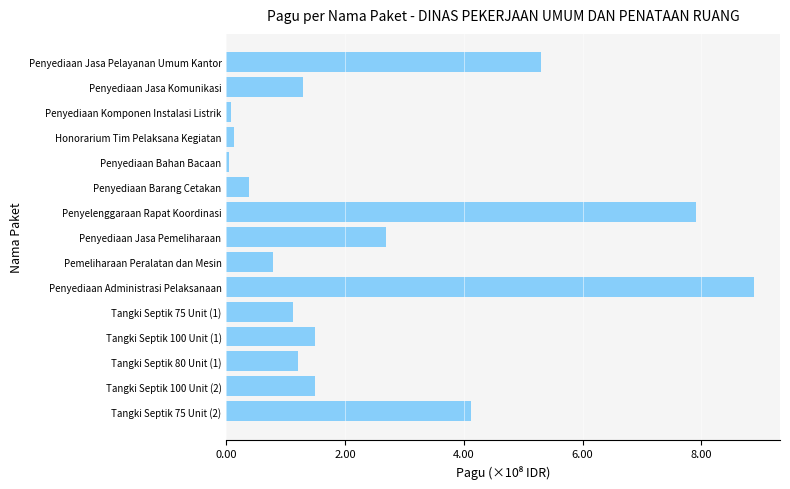

How many bars are there in total?

15